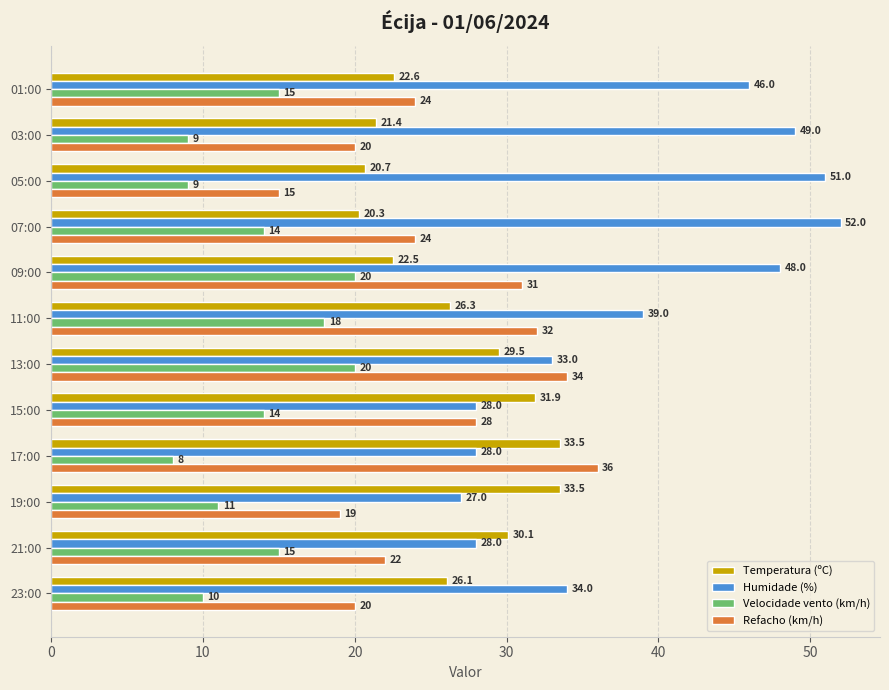

What is the average value of the Humidade (%) series?

38.6